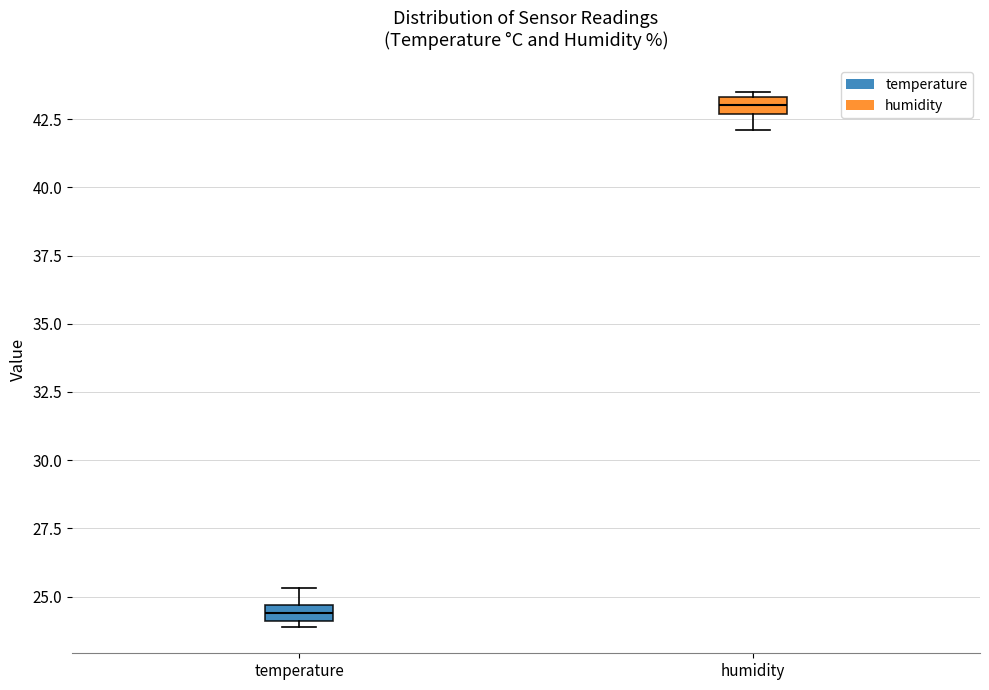

Which box's median line is the lowest?

temperature